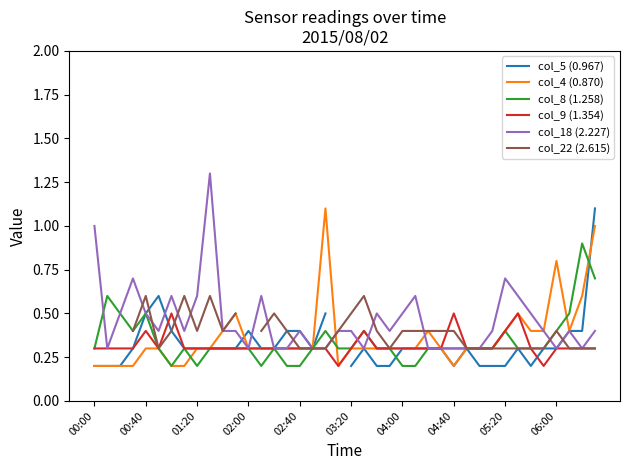

What is the maximum value for col_18 (2.227)?

1.3